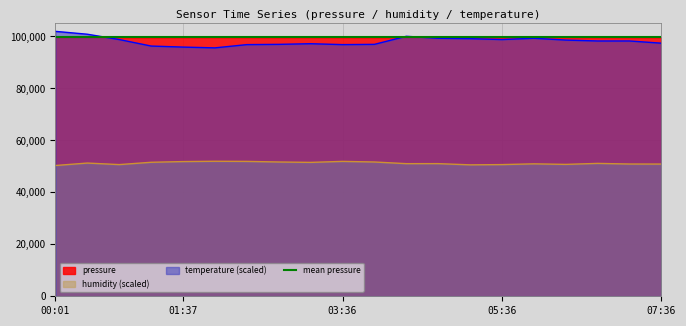

True or false: humidity and temperature intersect in this chart.

False